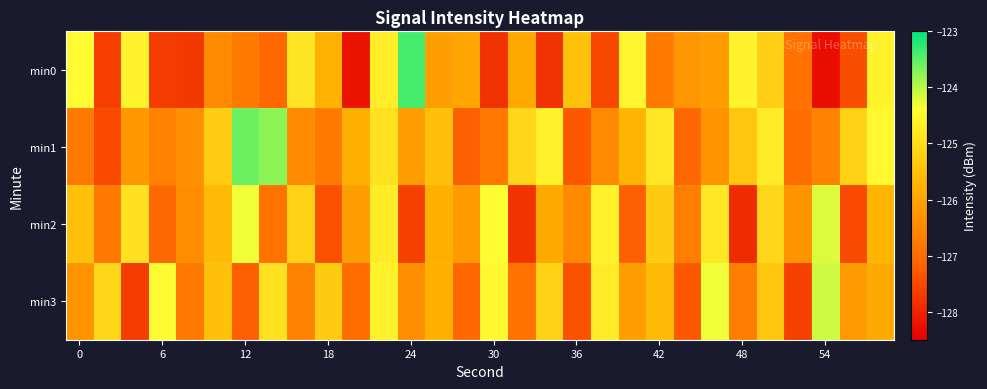

Reading left to right, extract all data points from this chart.

min0: -124.5	-127.6	-124.6	-127.7	-127.7	-126.5	-126.7	-127.1	-124.9	-125.8	-128.2	-124.7	-123.4	-126.1	-126.0	-127.8	-125.9	-127.8	-125.5	-127.5	-124.5	-126.7	-126.3	-126.1	-124.6	-125.2	-126.9	-128.3	-127.4	-124.6
min1: -126.7	-127.5	-126.2	-126.6	-126.3	-125.3	-123.6	-123.8	-126.4	-126.7	-125.8	-124.9	-126.1	-125.5	-127.2	-126.8	-125.1	-124.6	-127.3	-126.5	-125.7	-124.8	-127.1	-126.3	-125.4	-124.7	-127.0	-126.6	-125.2	-124.5
min2: -125.5	-126.8	-124.9	-127.1	-126.4	-125.6	-124.3	-126.9	-125.2	-127.4	-126.1	-124.7	-127.6	-125.8	-126.2	-124.4	-127.8	-125.9	-126.5	-124.6	-127.2	-125.3	-126.7	-124.8	-127.9	-125.1	-126.3	-124.2	-127.5	-125.7
min3: -126.3	-125.1	-127.7	-124.4	-126.8	-125.5	-127.2	-124.9	-126.6	-125.3	-127.0	-124.6	-126.4	-125.8	-127.1	-124.5	-126.9	-125.2	-127.4	-124.7	-126.1	-125.6	-127.3	-124.3	-126.7	-125.4	-127.6	-124.1	-126.2	-125.9